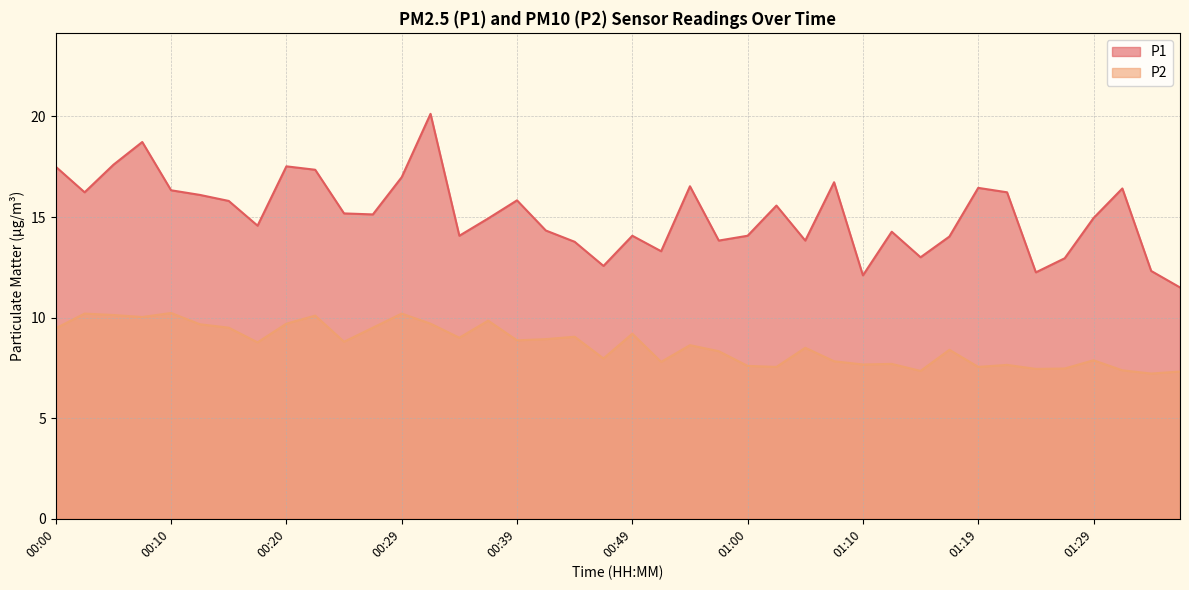

Read the P1 value at 01:34.

12.3